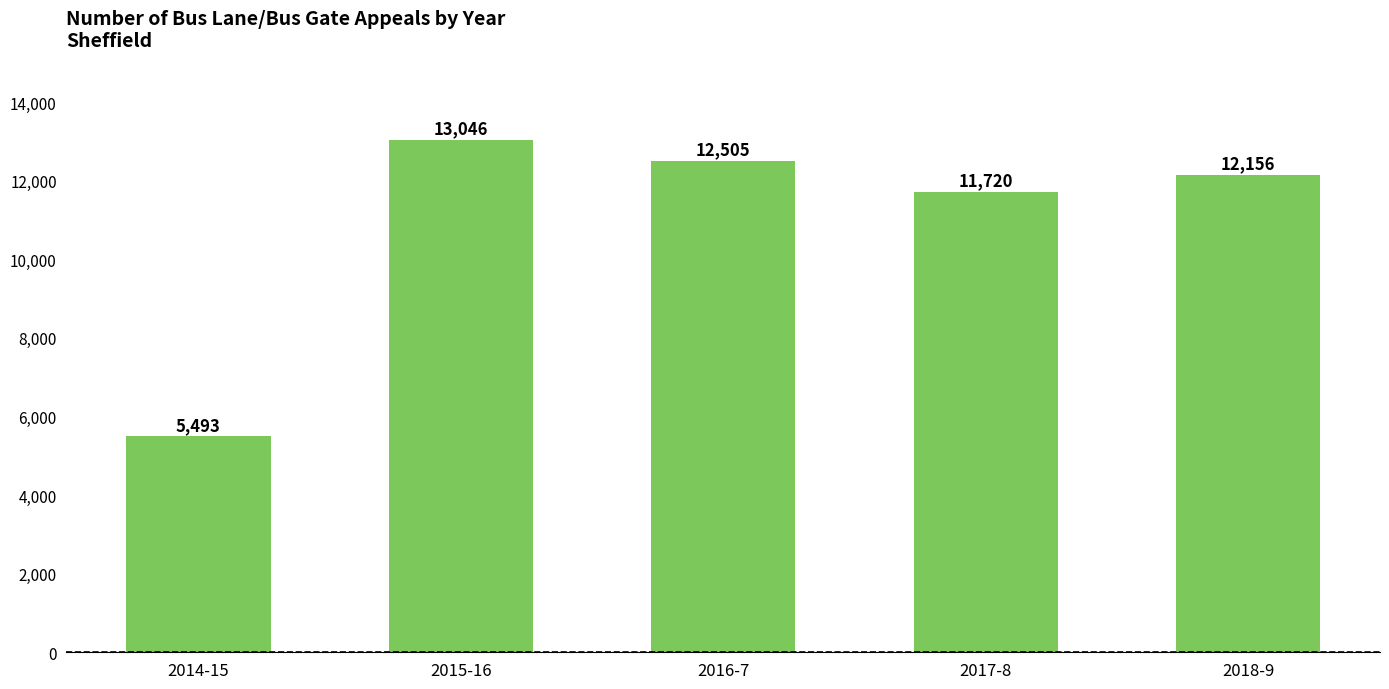

Read the value at 2018-9.

12156